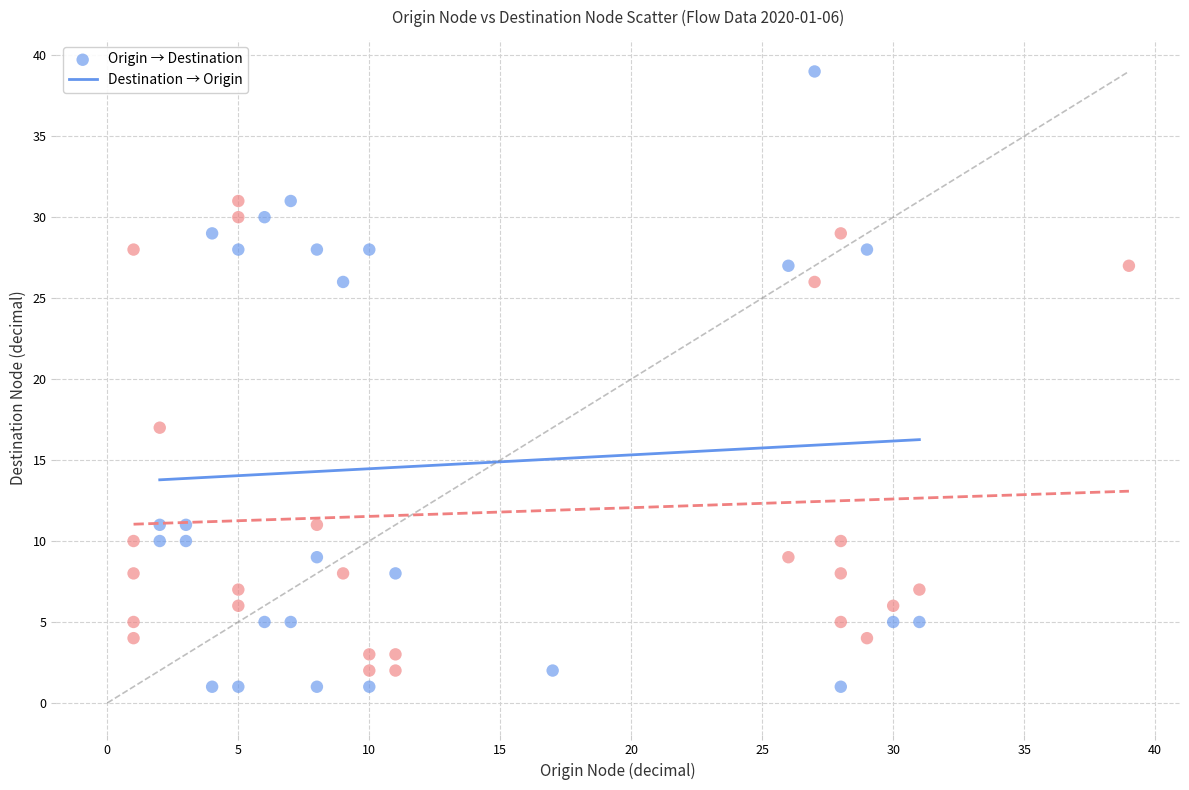

Which series contains the highest Y value?

Origin → Destination